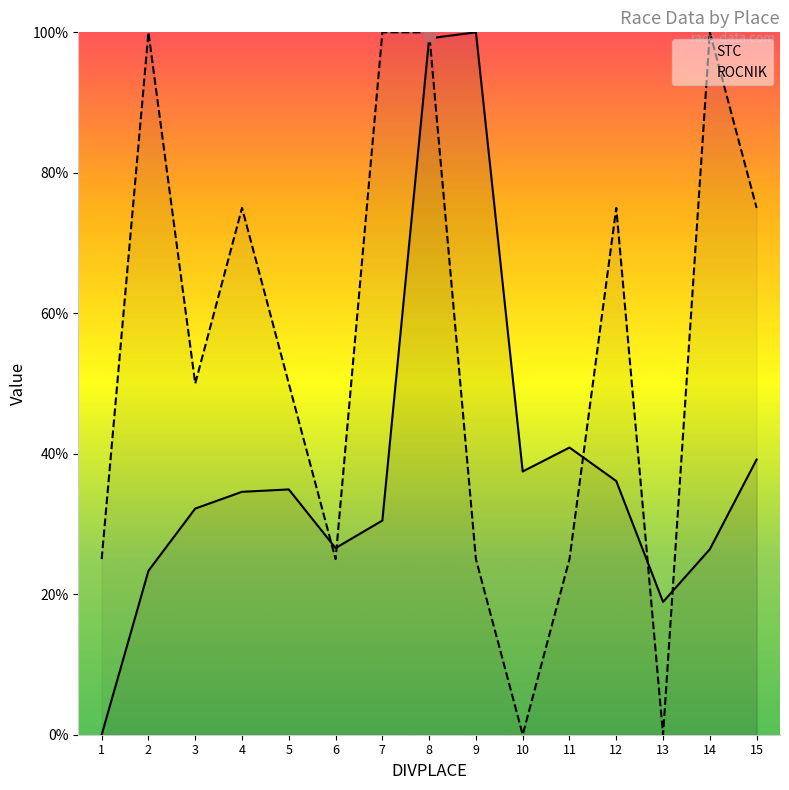

What are all the series names shown in the legend?

STC, ROCNIK